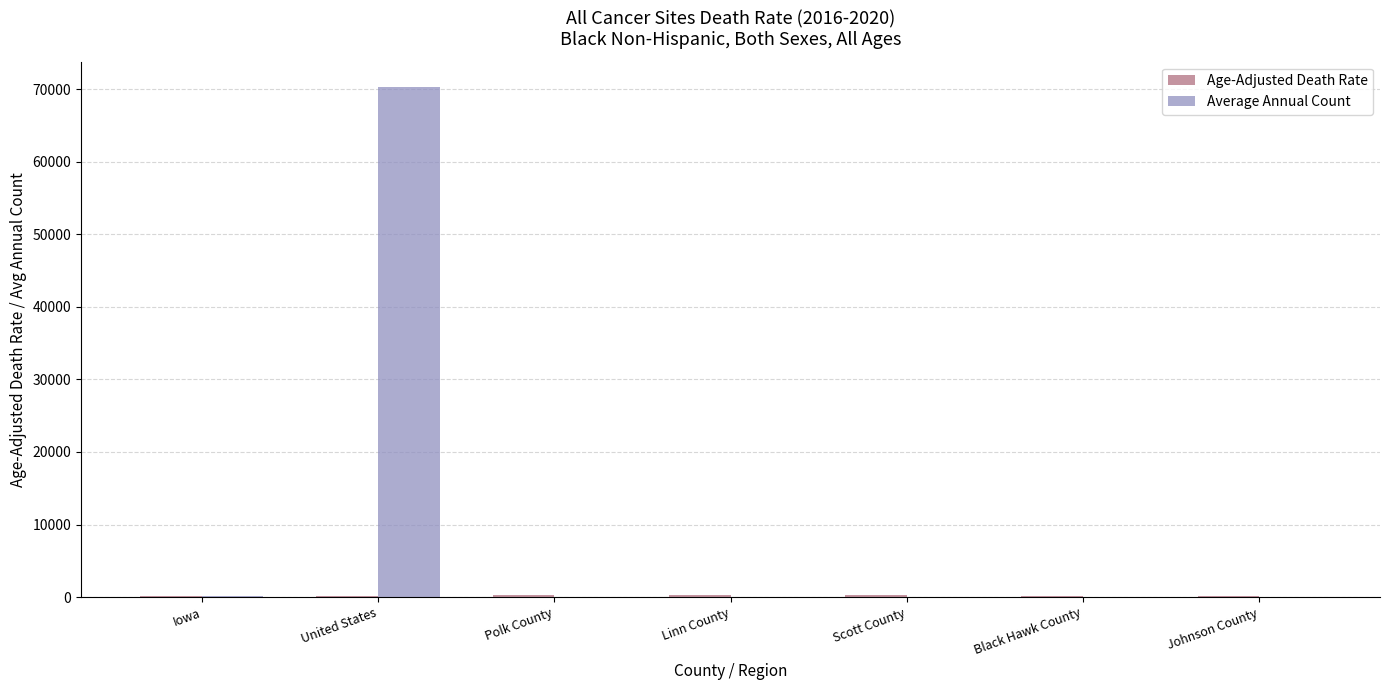

What is the greatest value displayed?

70283.0